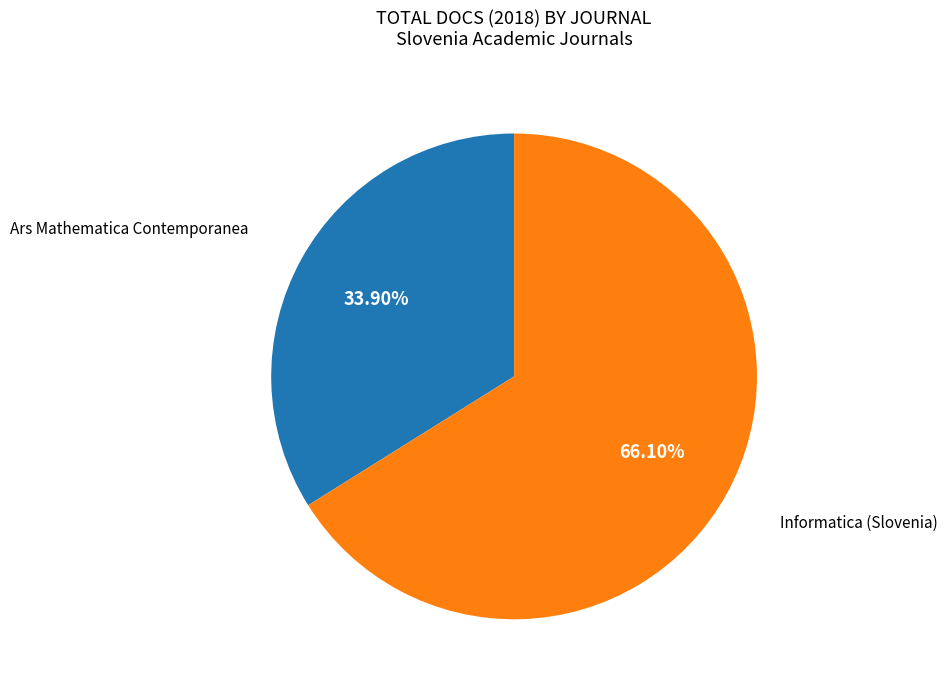

Is there any slice that represents more than half of the pie?

Yes